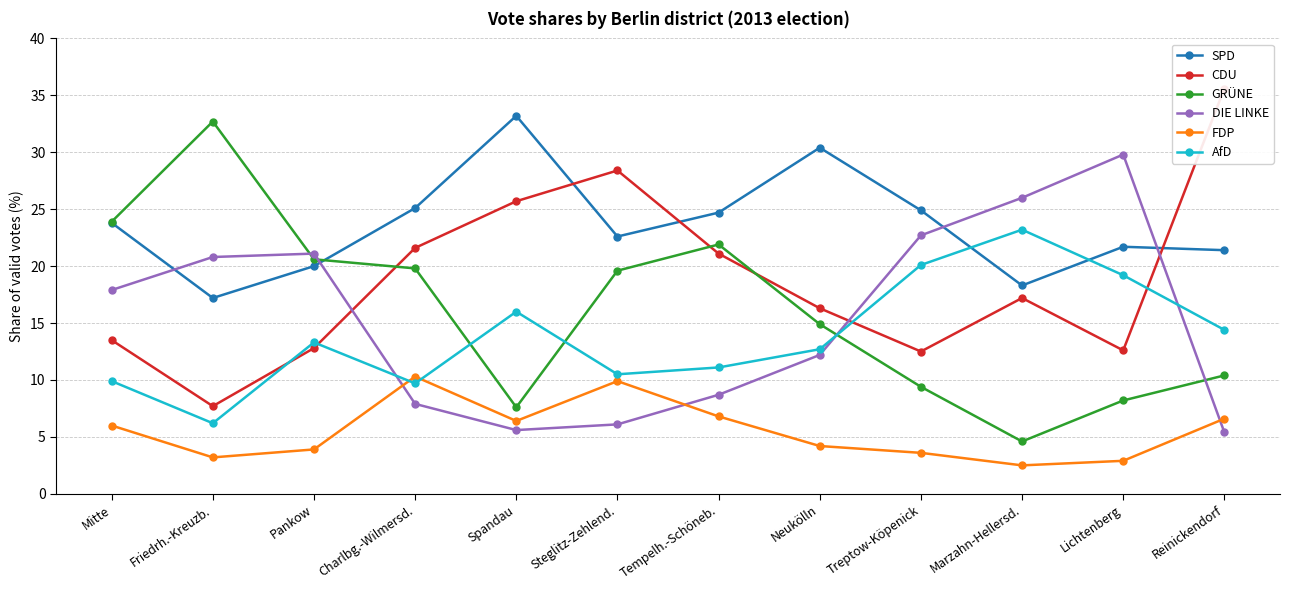

What are all the series names shown in the legend?

SPD, CDU, GRÜNE, DIE LINKE, FDP, AfD